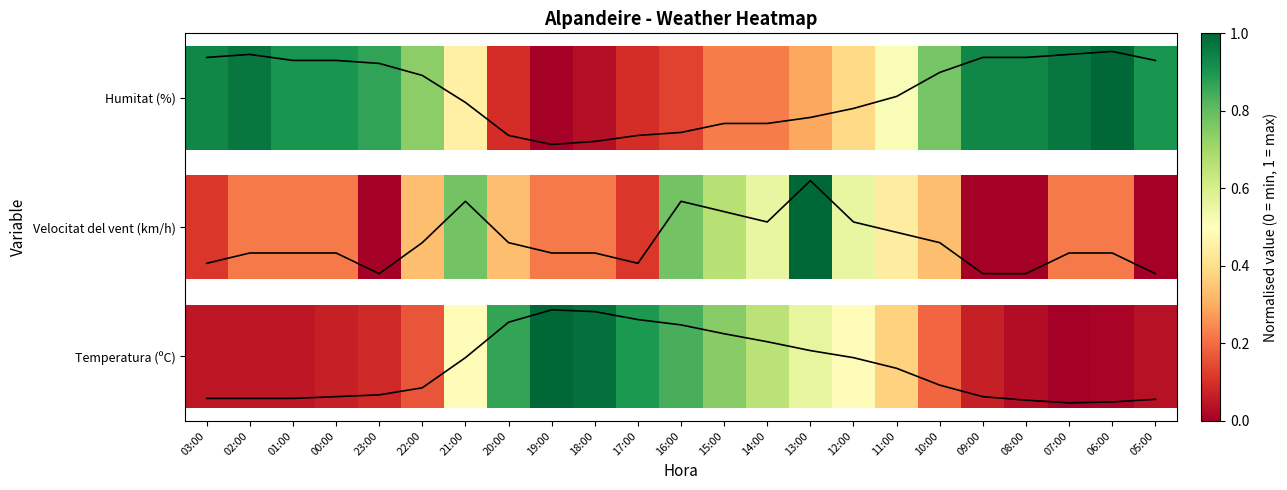

How many positive values does the Temperatura (ºC) trend series have?

8